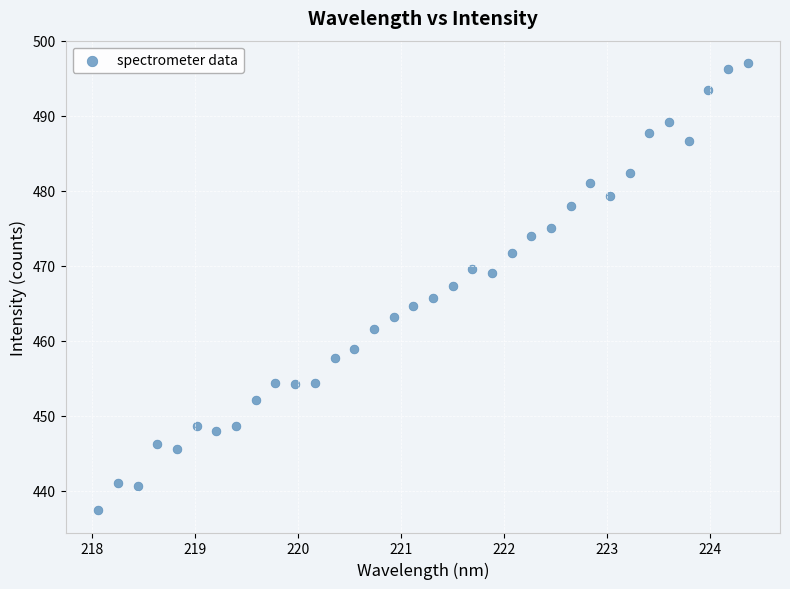

What is the range of X values (max minus min)?

6.3